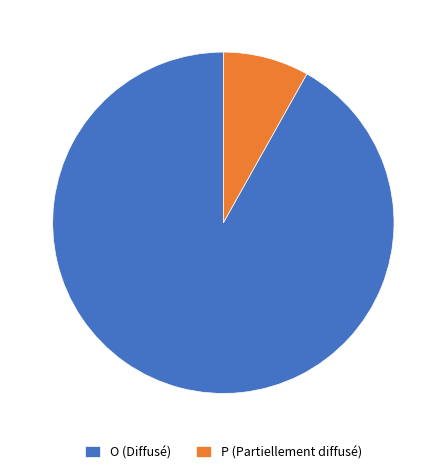

Is it true that O is 92% of the pie?

True